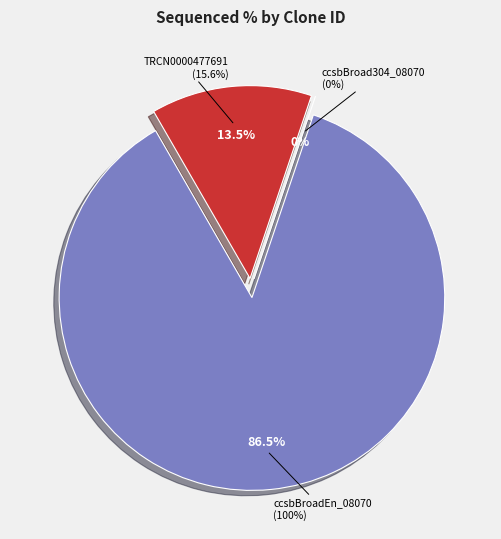

The ccsbBroad304_08070 slice represents 9% of the pie. True or false?

False